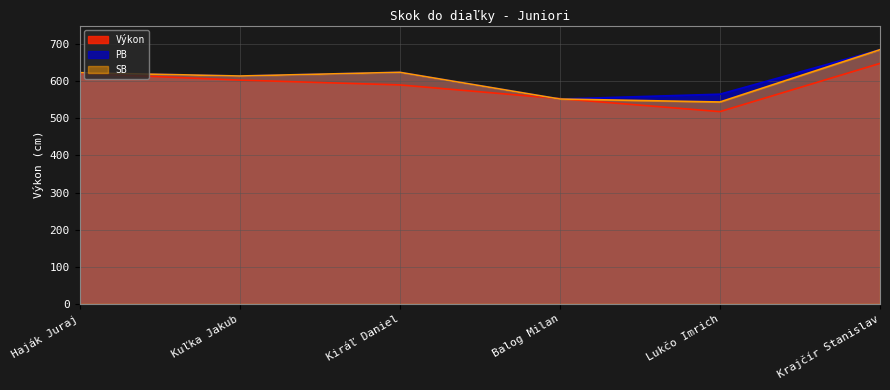

Reading left to right, list all the values displayed in this chart.

Výkon: 621	603	590	553	518	648
PB: 623	614	624	552	565	685
SB: 623	614	624	552	544	685